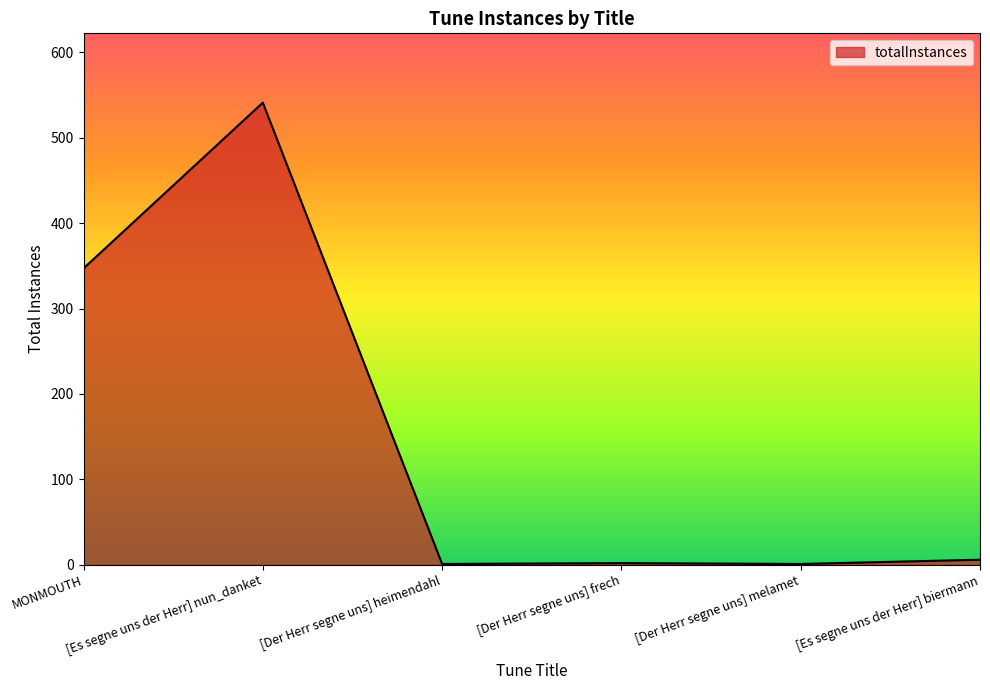

What is the difference between the maximum and second lowest values?

540